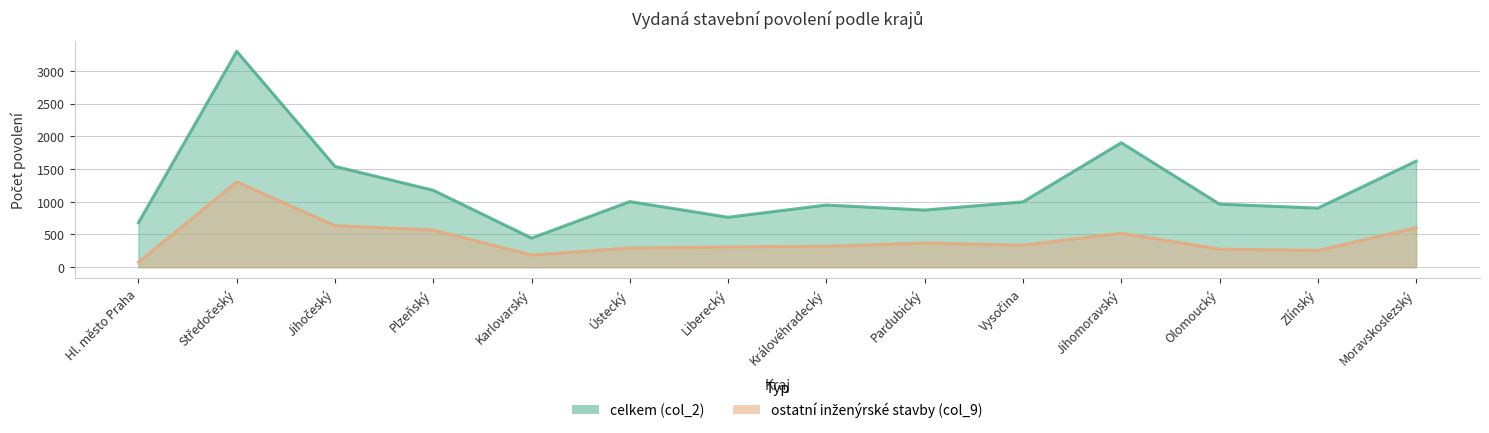

What is the value of the celkem (col_2) point at the 11th from the left?

1901